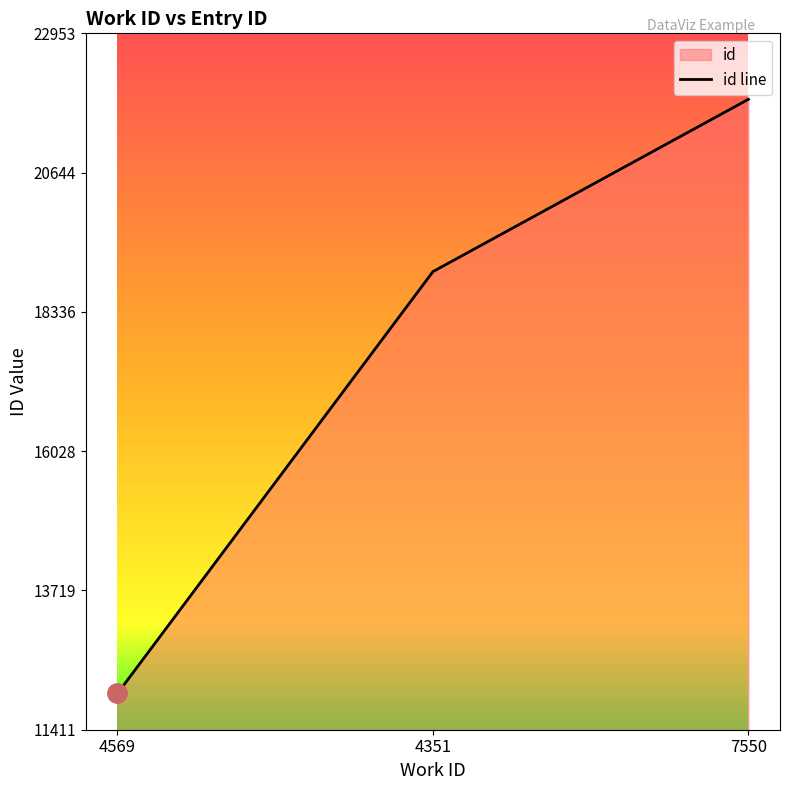

True or false: the data shows 33035 at 7550.

False